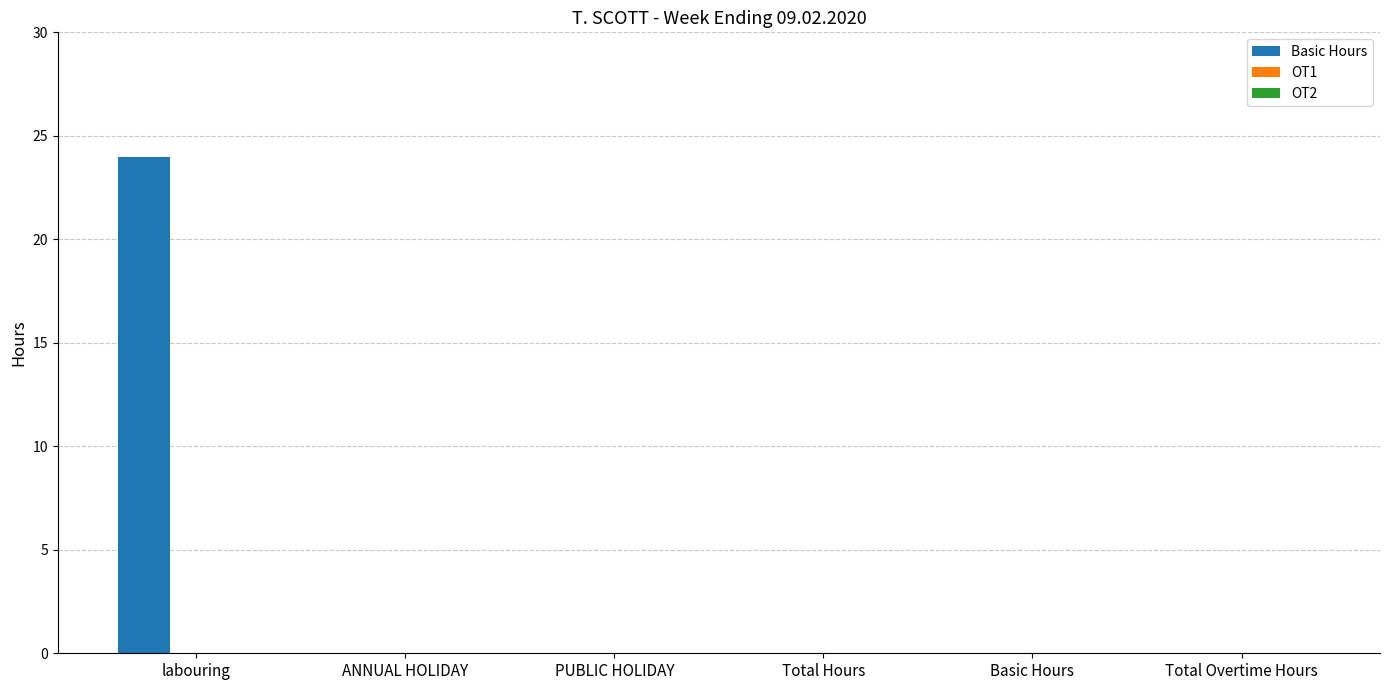

What is the sum of all values?

24